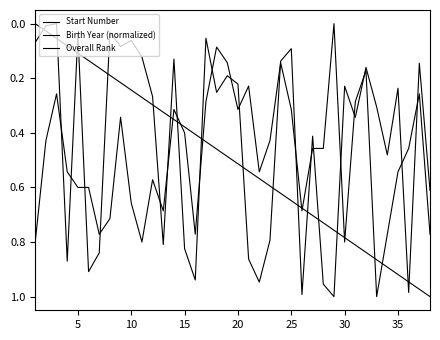

Where is the first local minimum for Birth Year (normalized)?

10